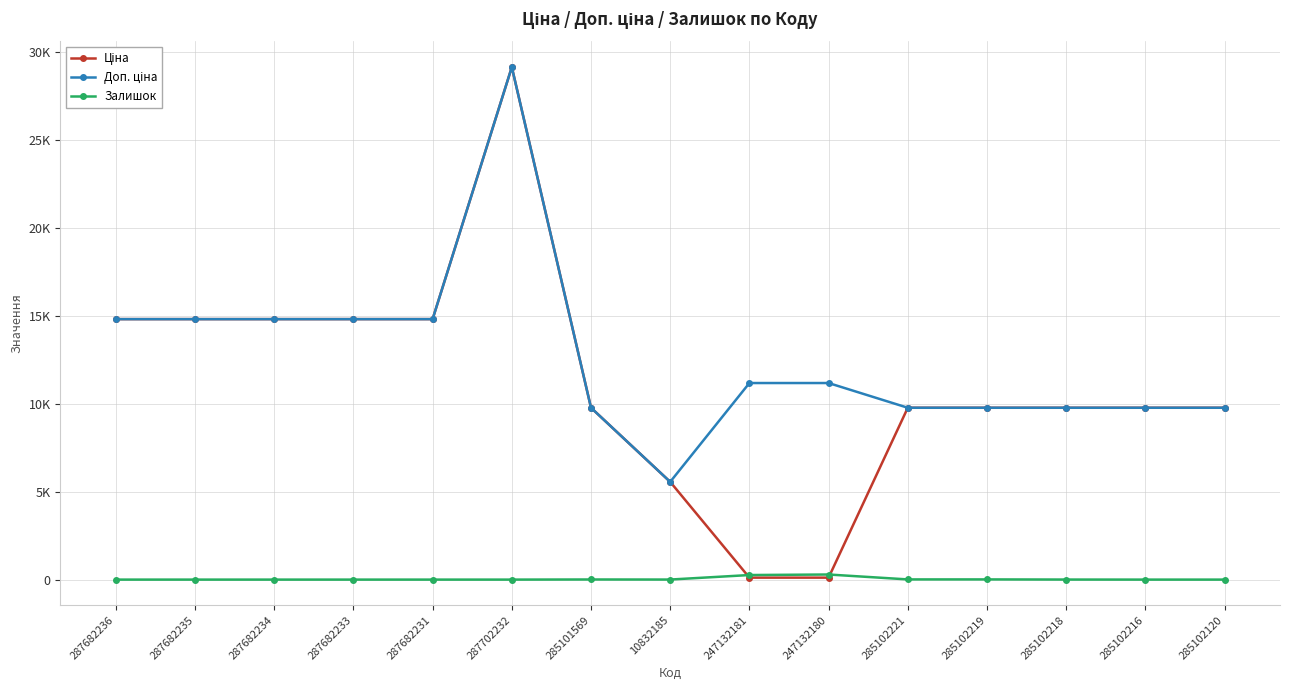

What is the average value of the Залишок series?

39.0